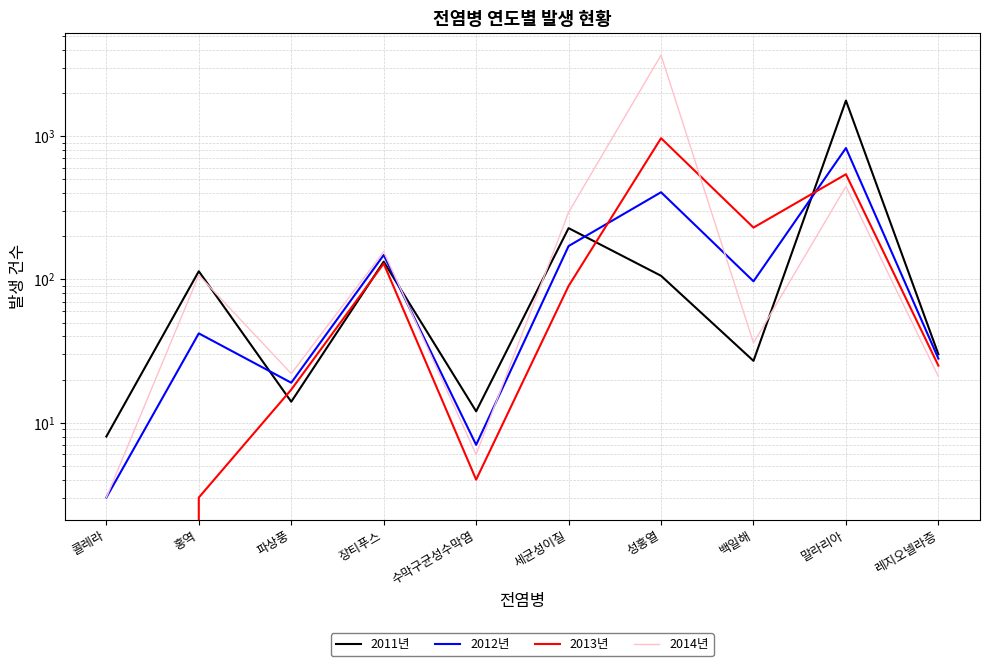

Which series ends up on top after the final intersection of 2011년 and 2012년?

2011년